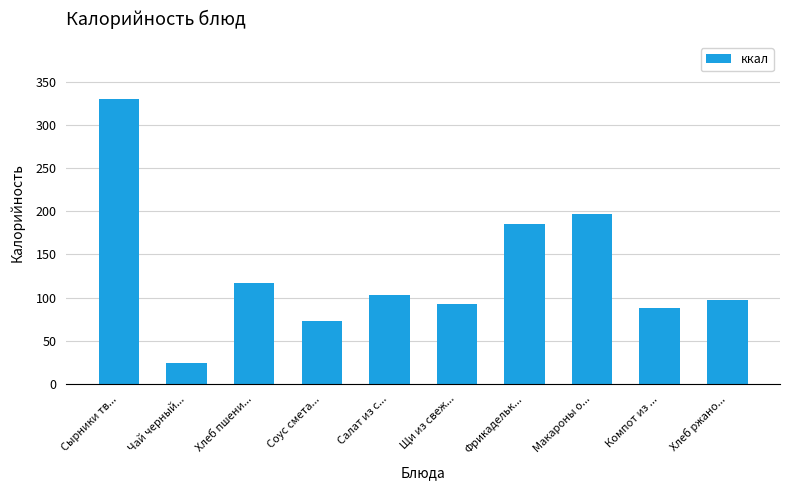

Reading left to right, extract all data points from this chart.

Сырники тв...=329.9	Чай черный...=24.0	Хлеб пшени...=117.2	Соус смета...=73.6	Салат из с...=102.6	Щи из свеж...=92.6	Фрикадельк...=185.3	Макароны о...=196.8	Компот из ...=88.0	Хлеб ржано...=97.8